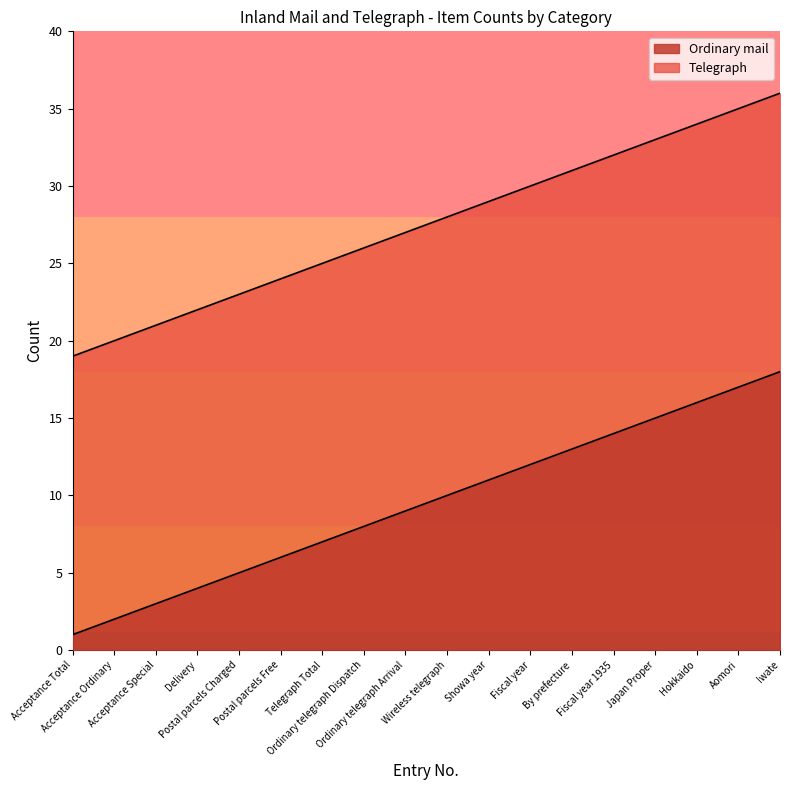

At which label does Telegraph first exceed 28?

Showa year